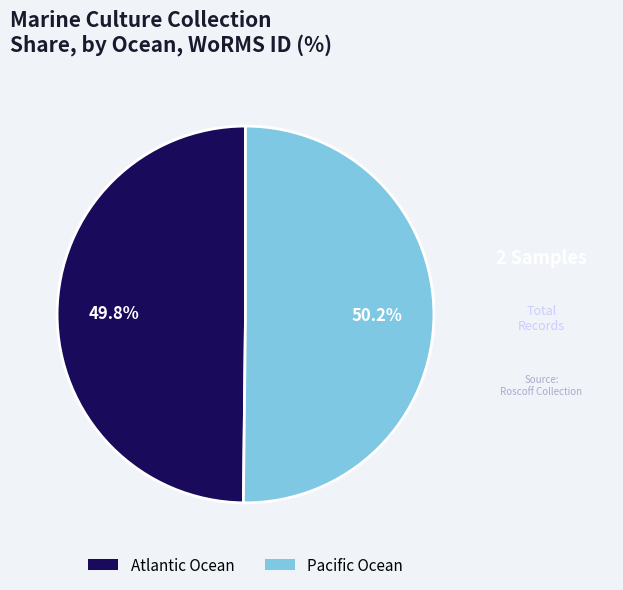

What portion of the pie excludes Pacific Ocean?

49.8%